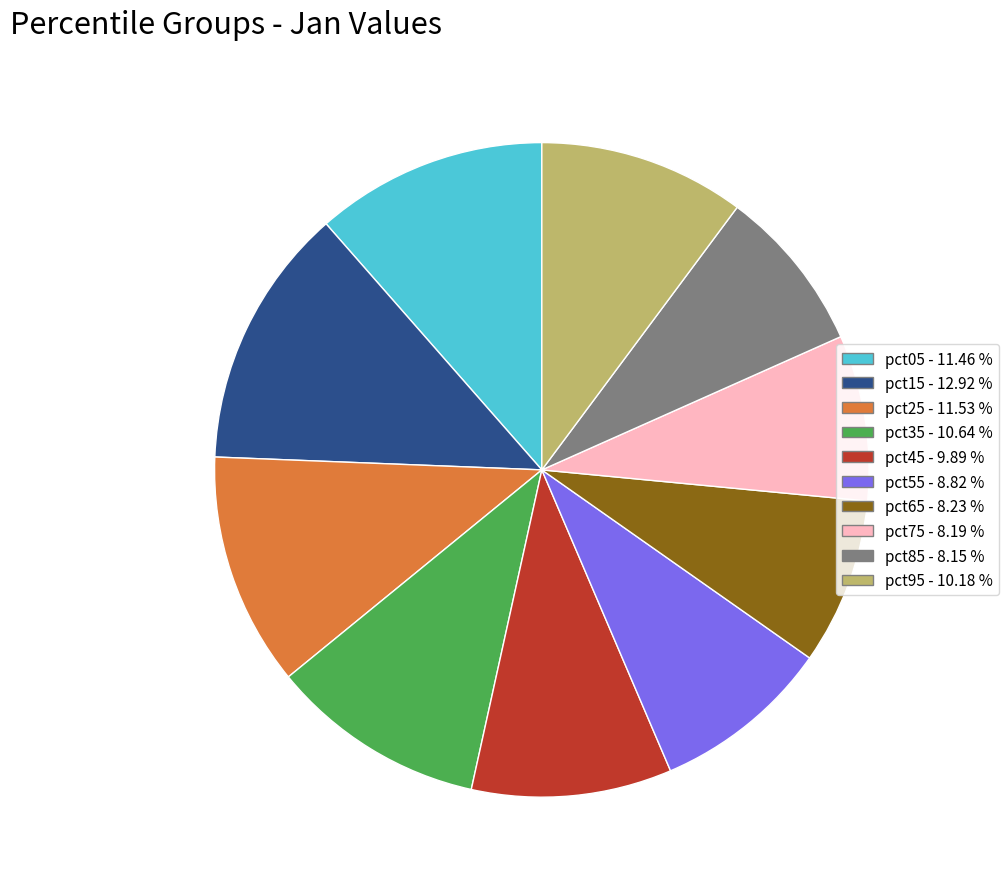

Is the sum of pct05 and pct45 greater than half?

No